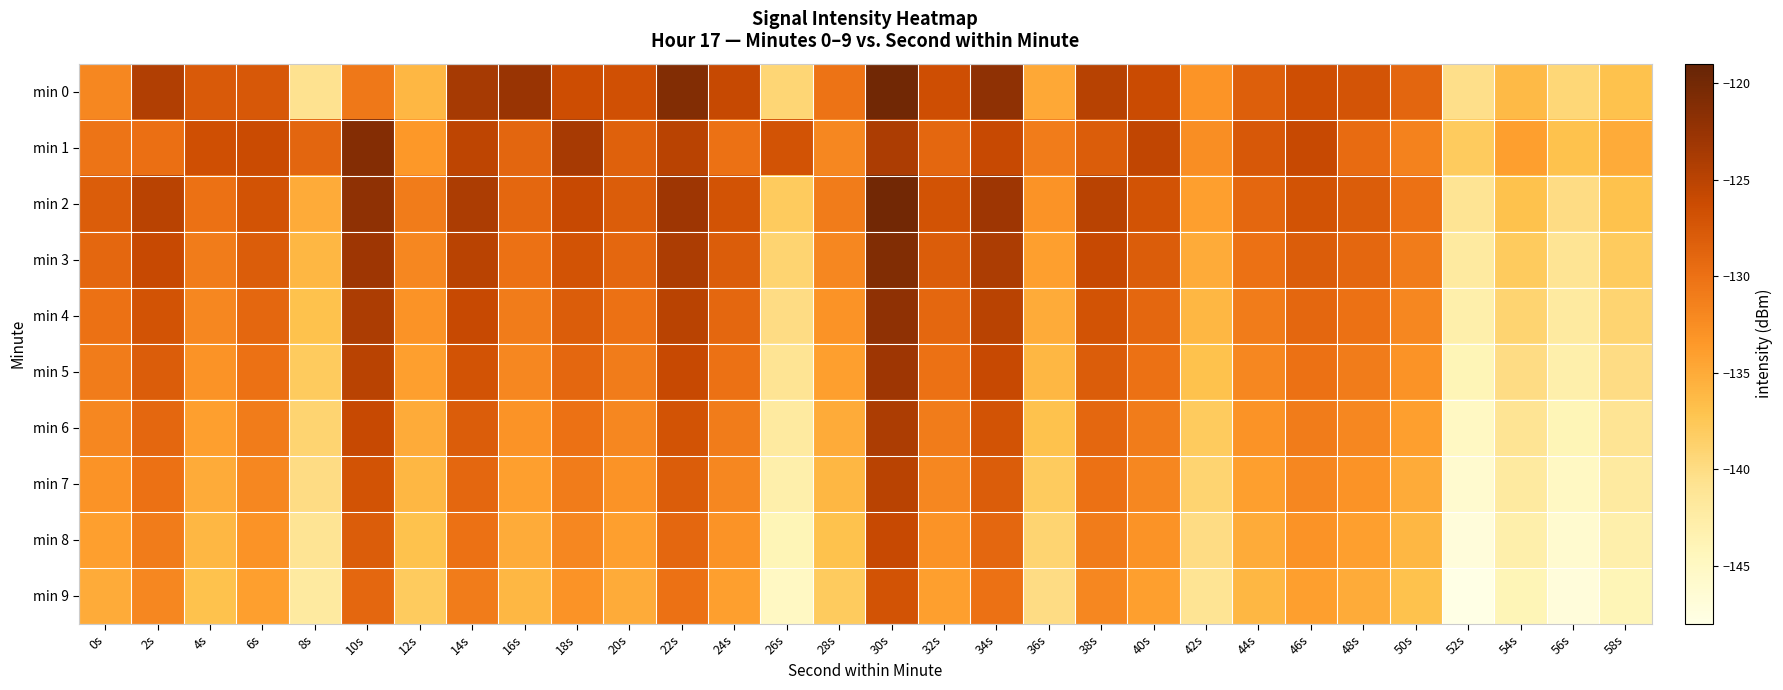

At which category is the sum across all series the highest?

30s